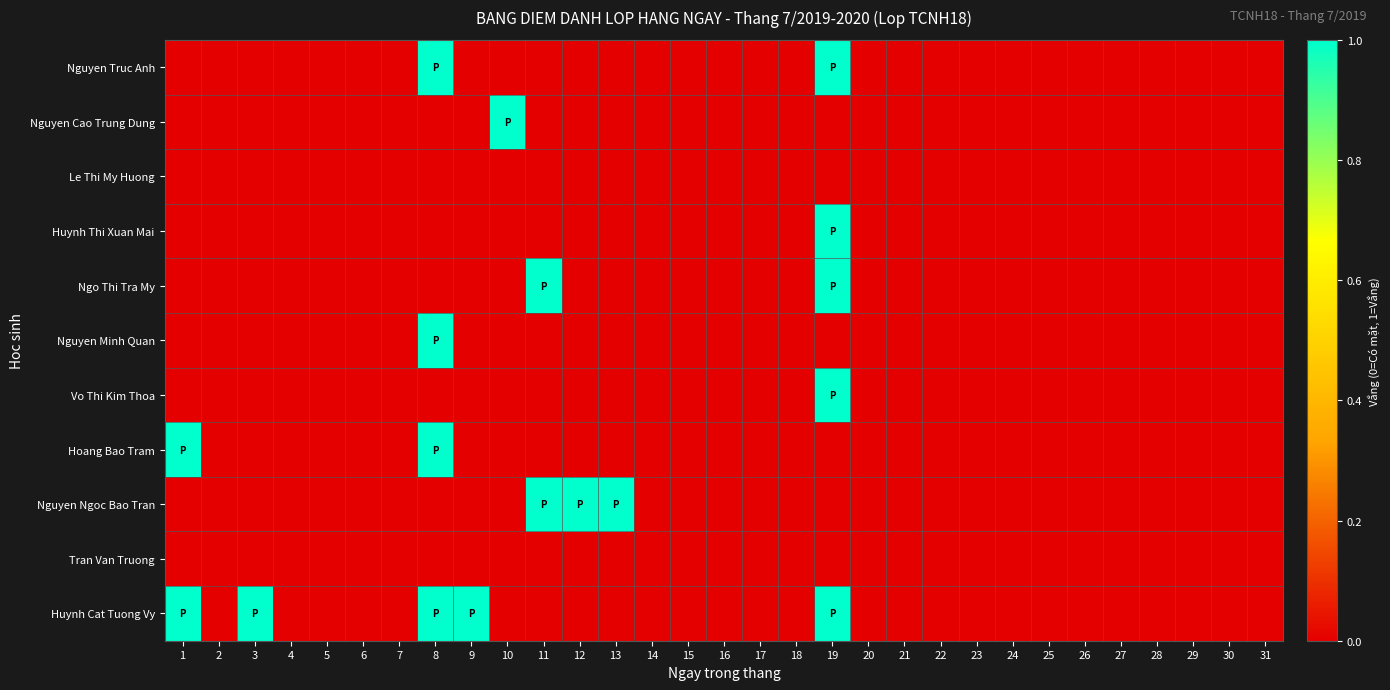

List the series in order of their peak value, lowest first.

Le Thi My Huong, Tran Van Truong, Nguyen Truc Anh, Nguyen Cao Trung Dung, Huynh Thi Xuan Mai, Ngo Thi Tra My, Nguyen Minh Quan, Vo Thi Kim Thoa, Hoang Bao Tram, Nguyen Ngoc Bao Tran, Huynh Cat Tuong Vy